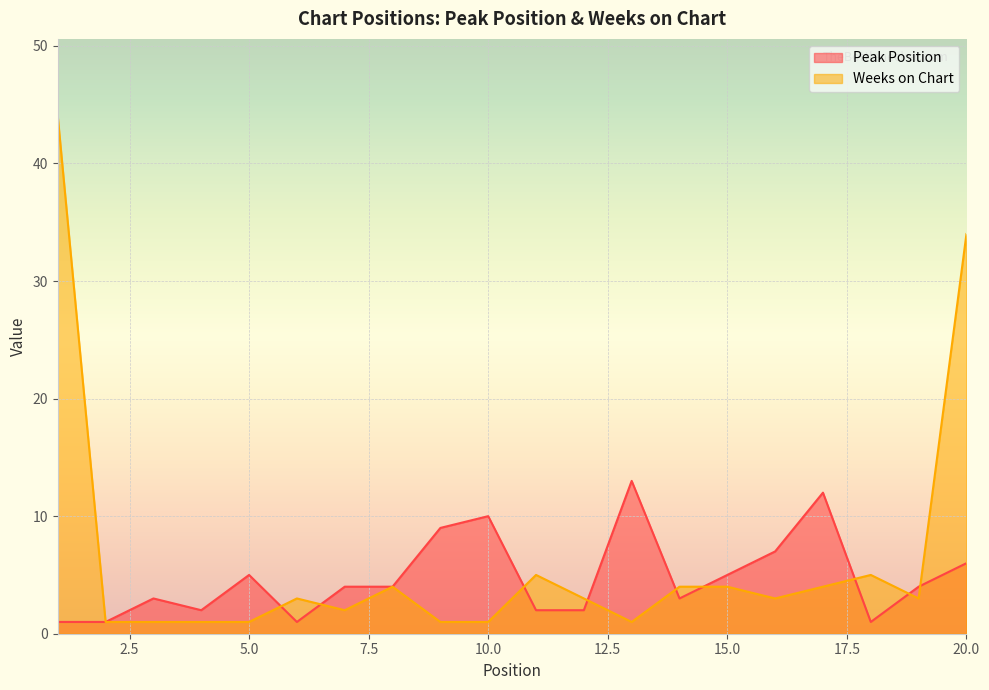

What is the sum of the Peak Position values at 18 and 5?

6